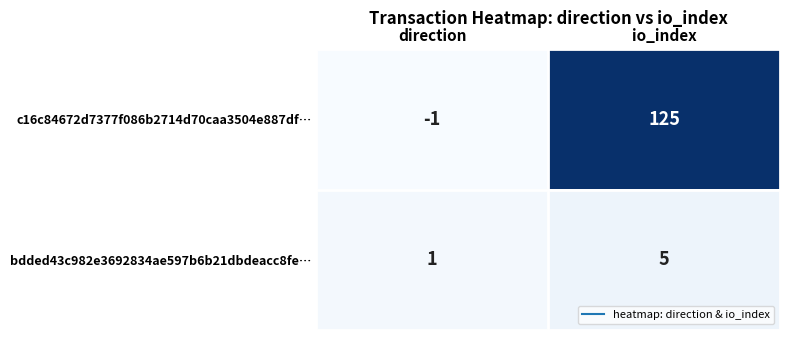

Is it true that bdded43c982e3692834ae597b6b21dbdeacc8fe… equals 5 at io_index?

True